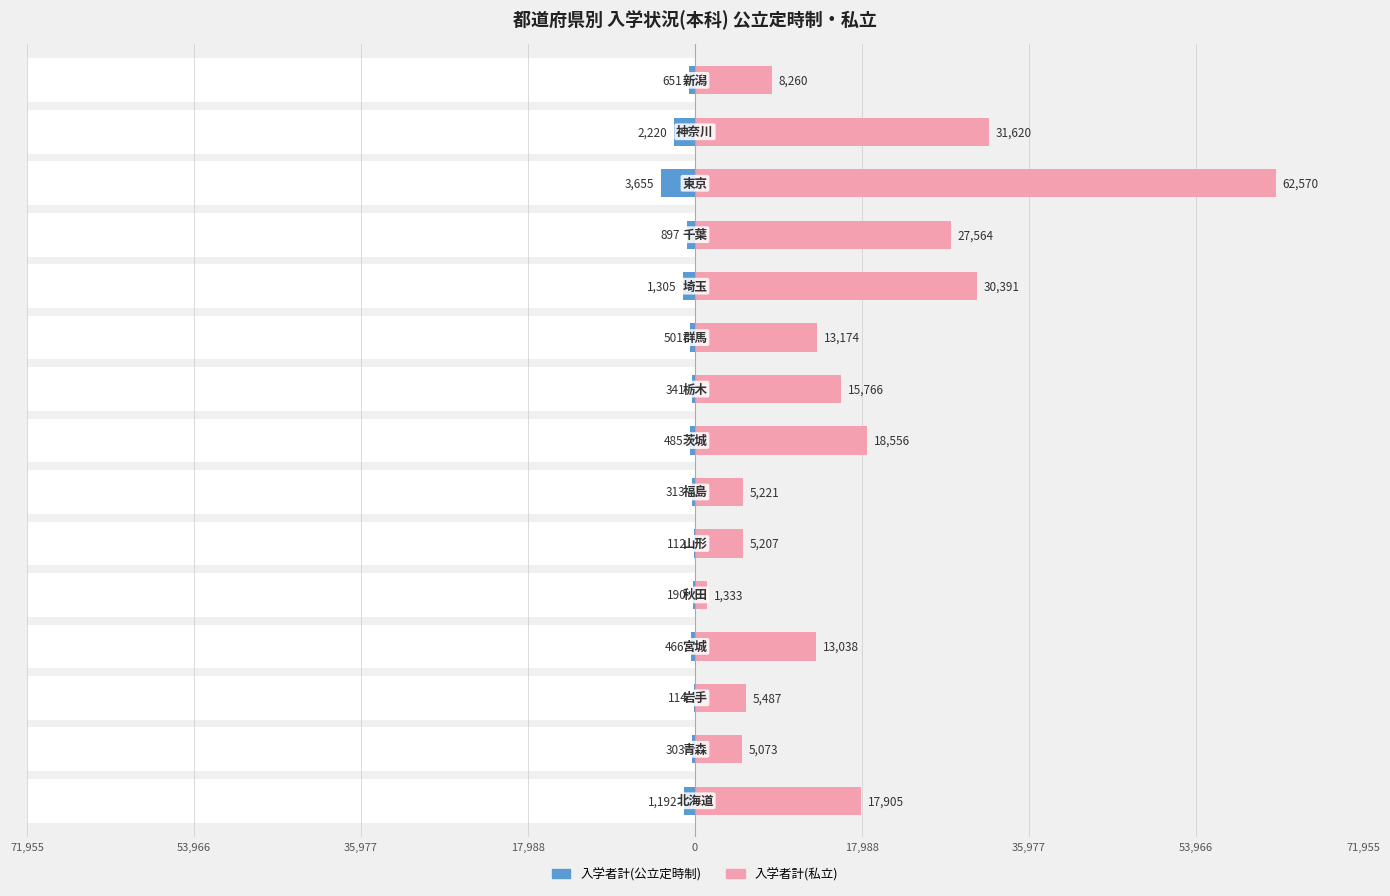

What are all the series names shown in the legend?

入学者計(公立定時制), 入学者計(私立)